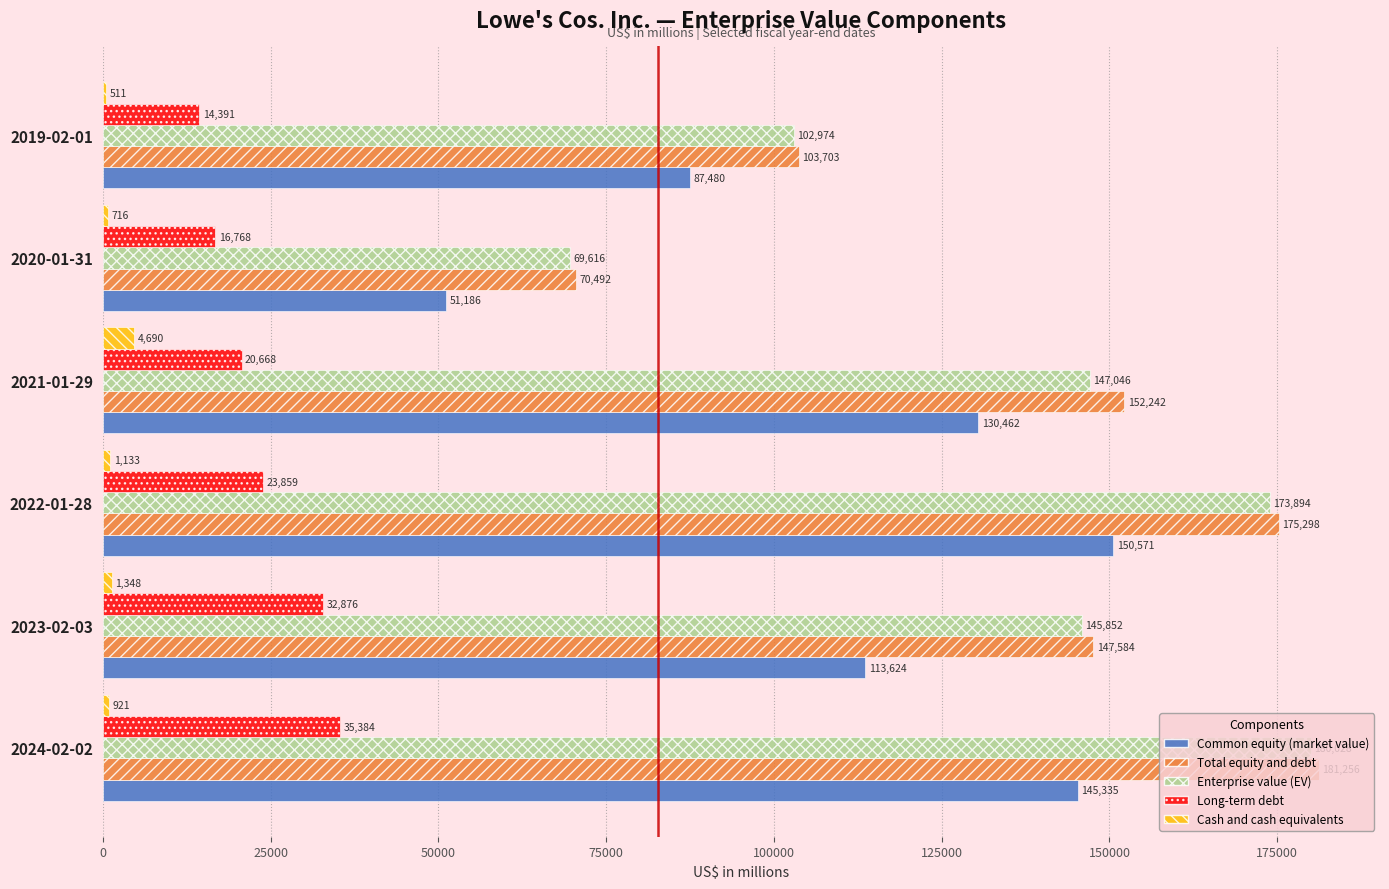

At which label does Total equity and debt reach its peak?

2024-02-02